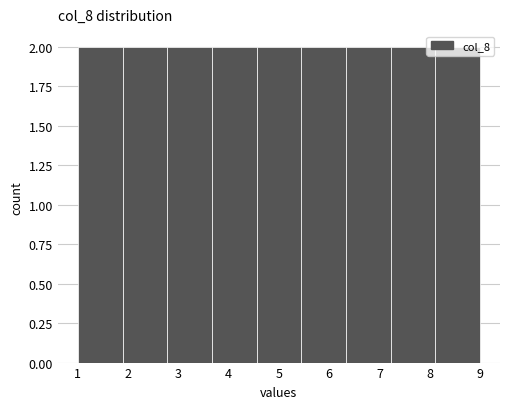

Reading left to right, list every bar in this chart as the range it spans on the x-axis followed by its height. Neither the bar edges nor the heights are printed on the chart, so give them approximately, as read against the axes.

1.0 to 1.9: 2
1.9 to 2.8: 2
2.8 to 3.7: 2
3.7 to 4.6: 2
4.6 to 5.4: 2
5.4 to 6.3: 2
6.3 to 7.2: 2
7.2 to 8.1: 2
8.1 to 9.0: 2